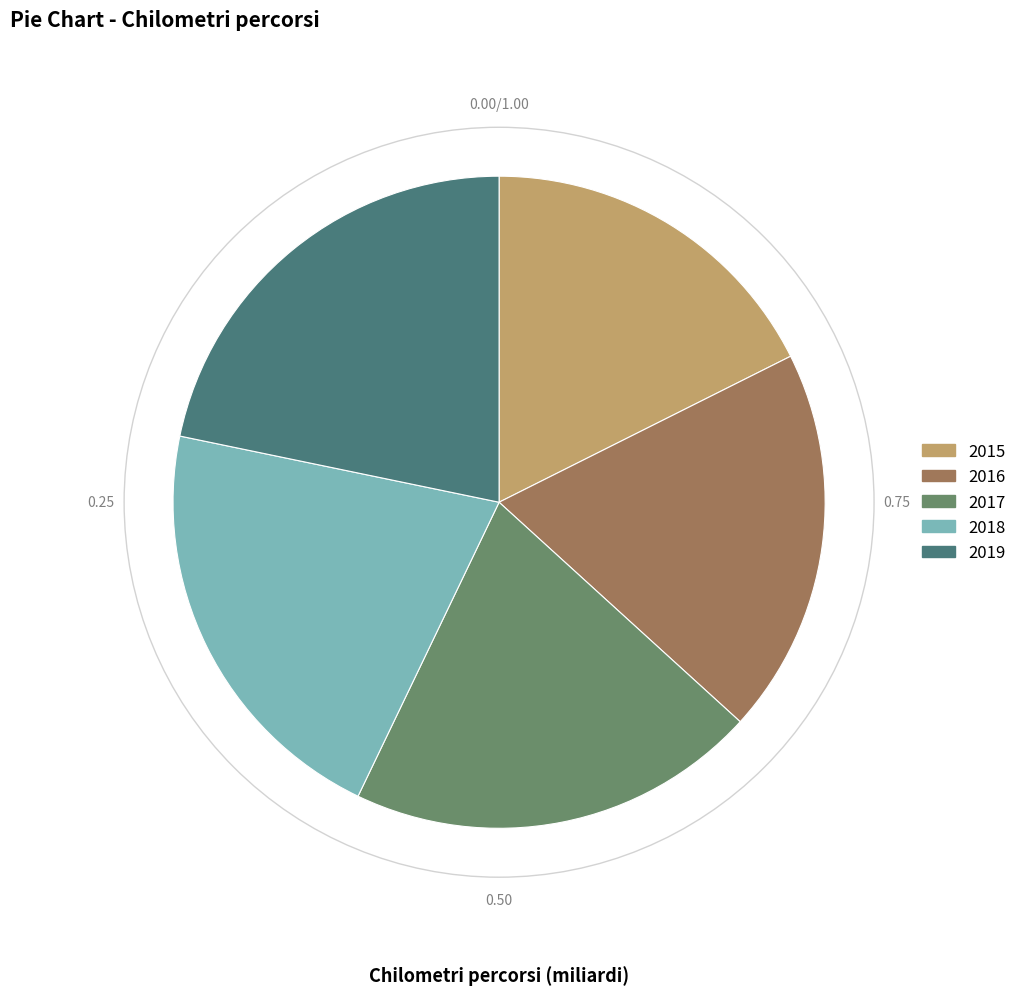

Which slice is the largest?

2019